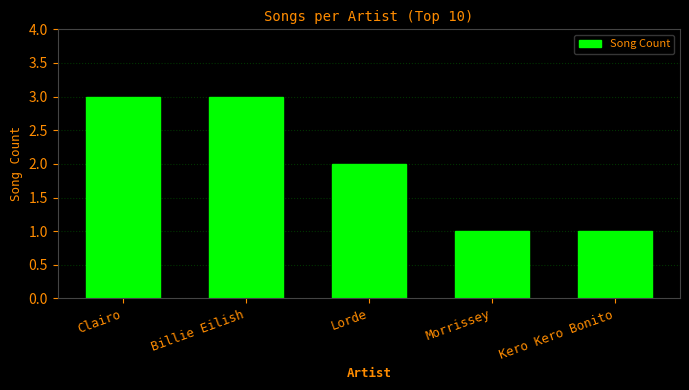

How many values are between 1 and 3?

5